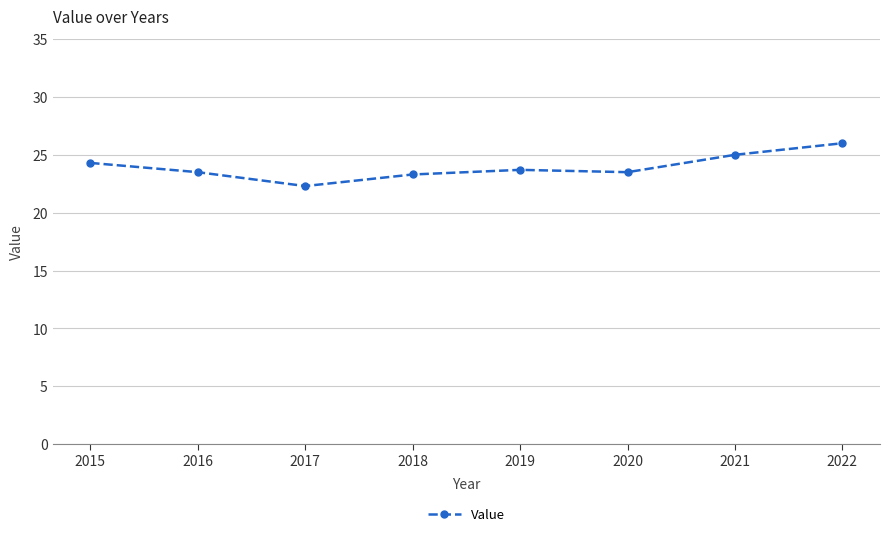

What is the ratio of the value at 2015 to the value at 2019?

1.0